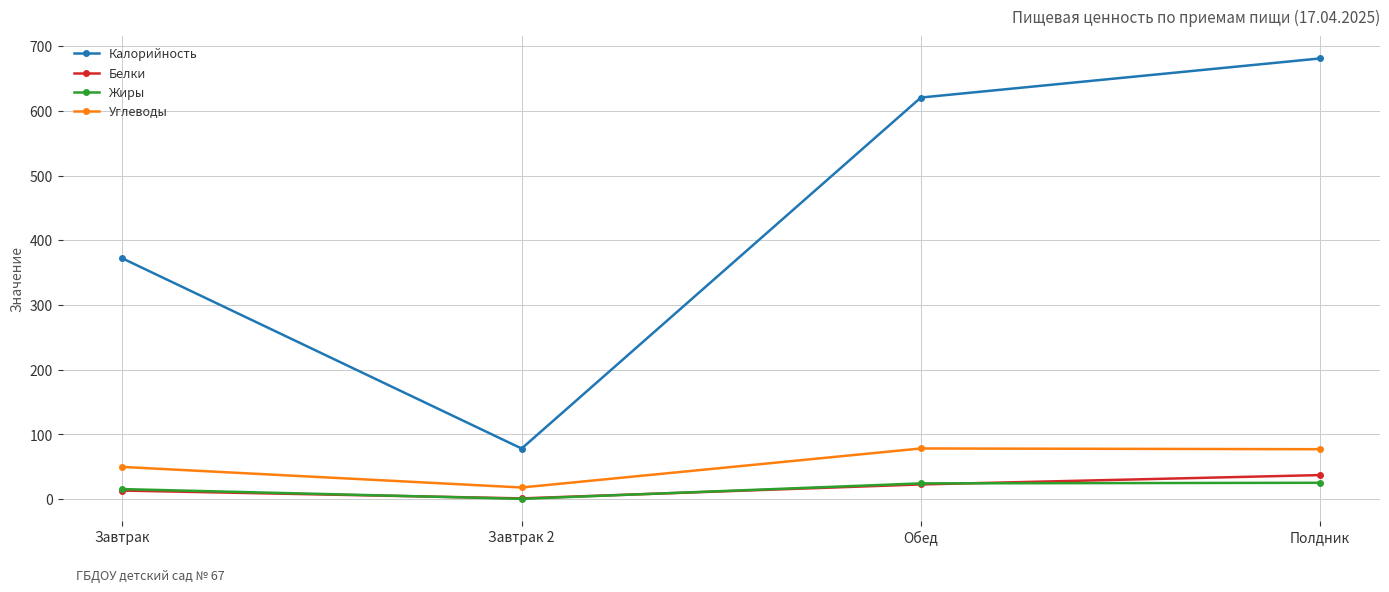

What is the average value of the Жиры series?

16.2